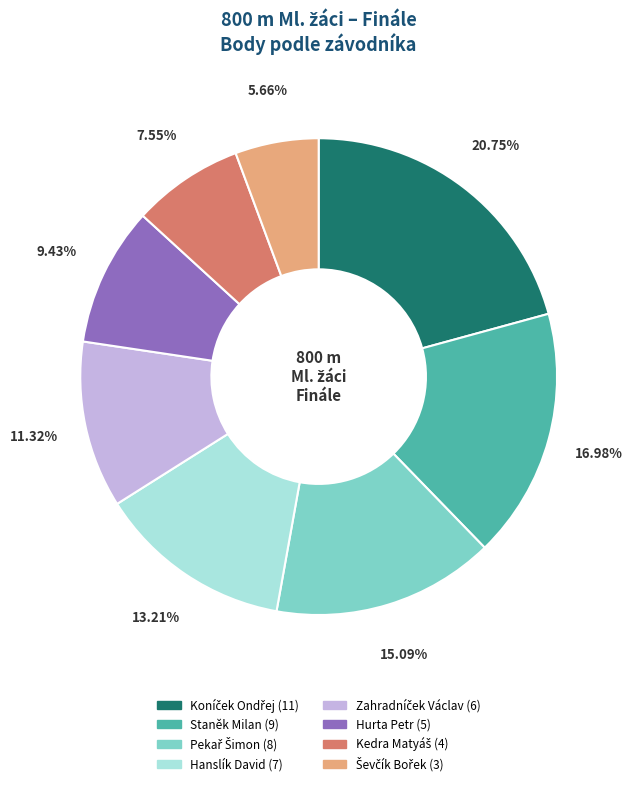

Is there any slice that represents more than half of the pie?

No